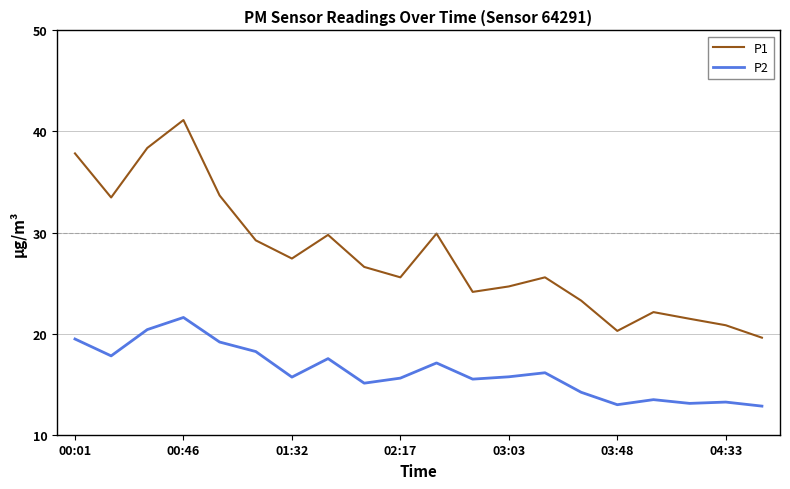

Which series has the largest total across all categories?

P1